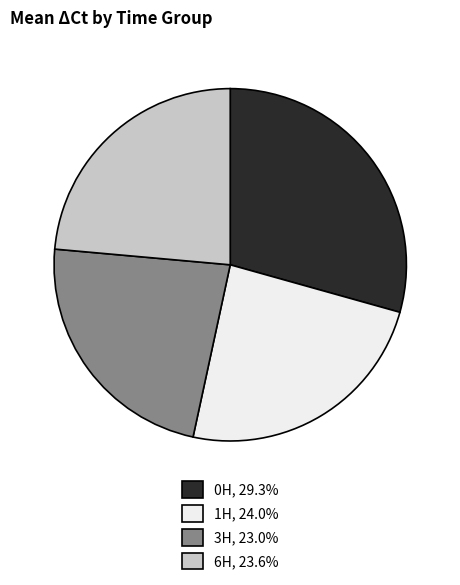

Is there a majority slice in this chart?

No